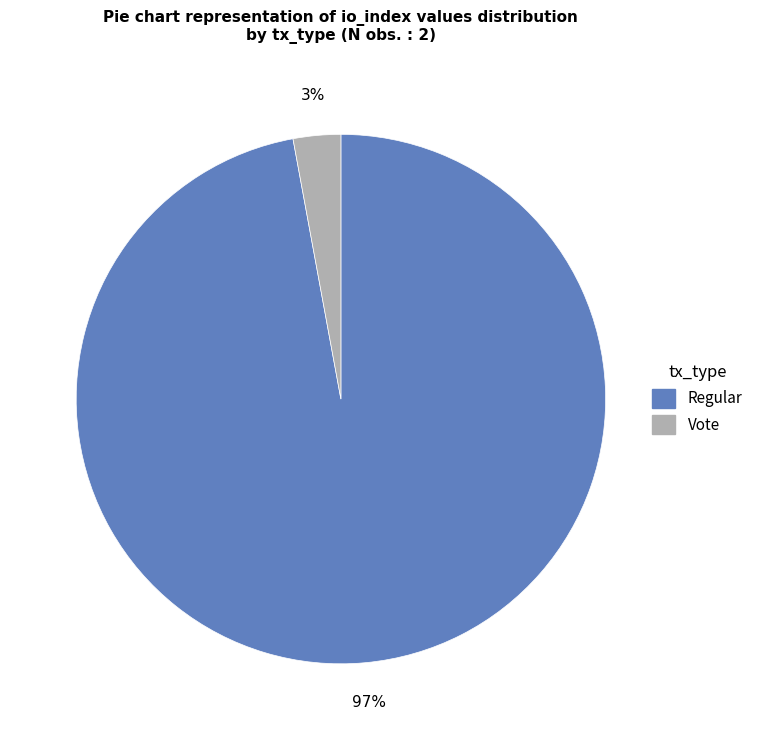

Between Vote and Regular, which is larger?

Regular